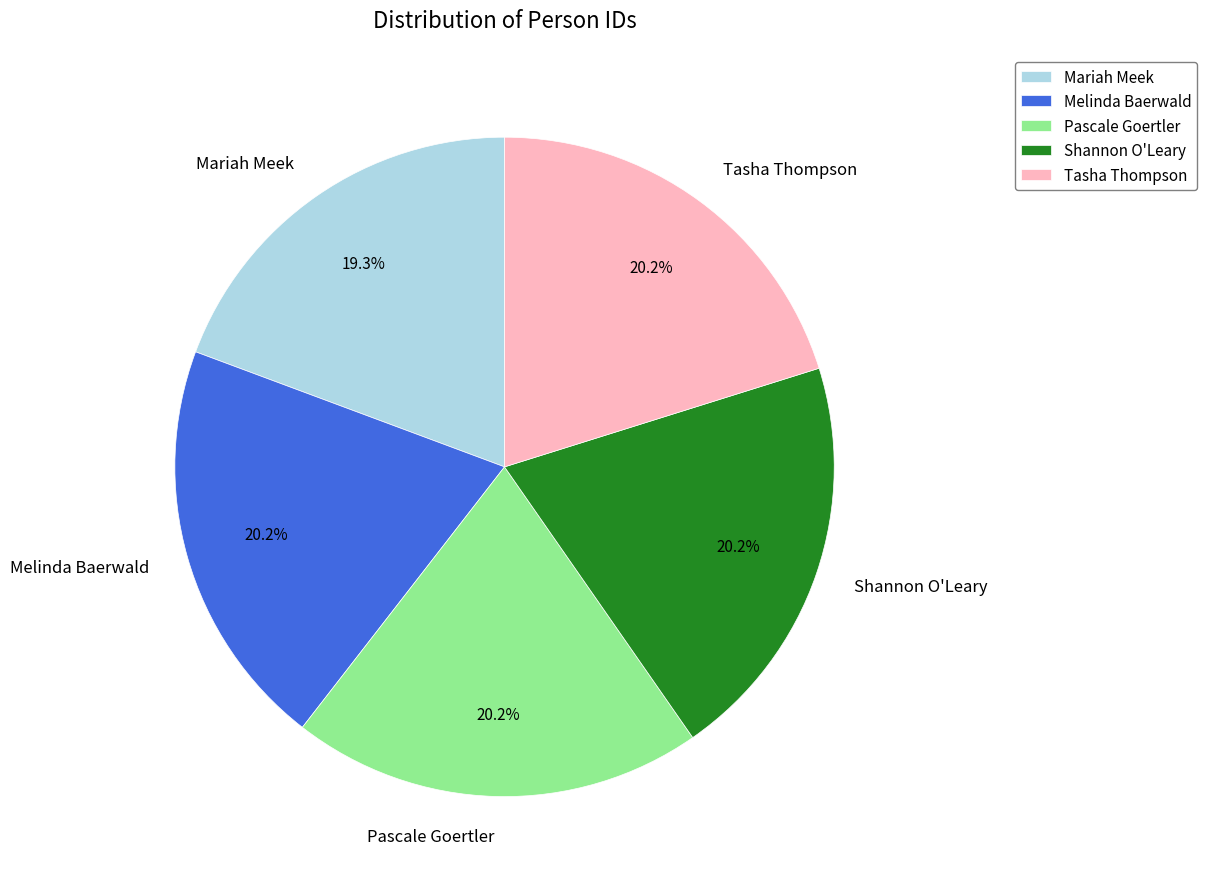

To the nearest percent, what portion does Melinda Baerwald represent?

20%